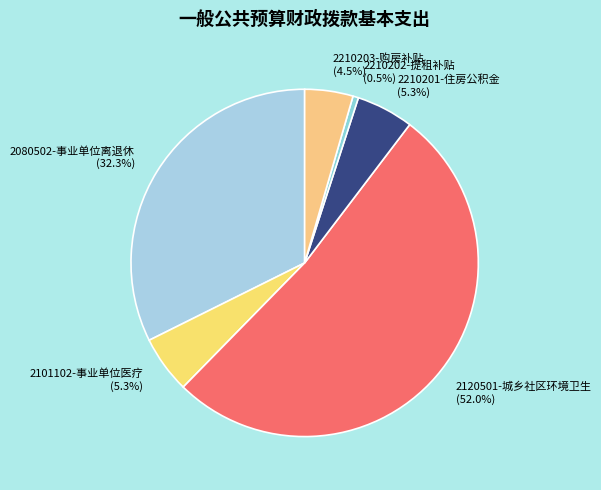

The 2210202-提租补贴 slice represents 11% of the pie. True or false?

False